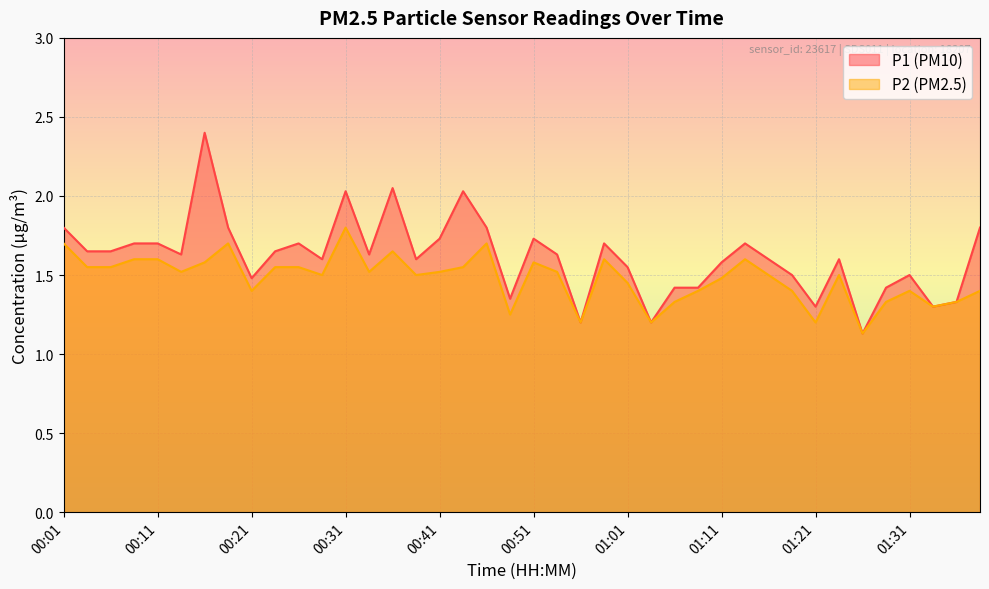

What is the total value across all series at 01:11?

3.1